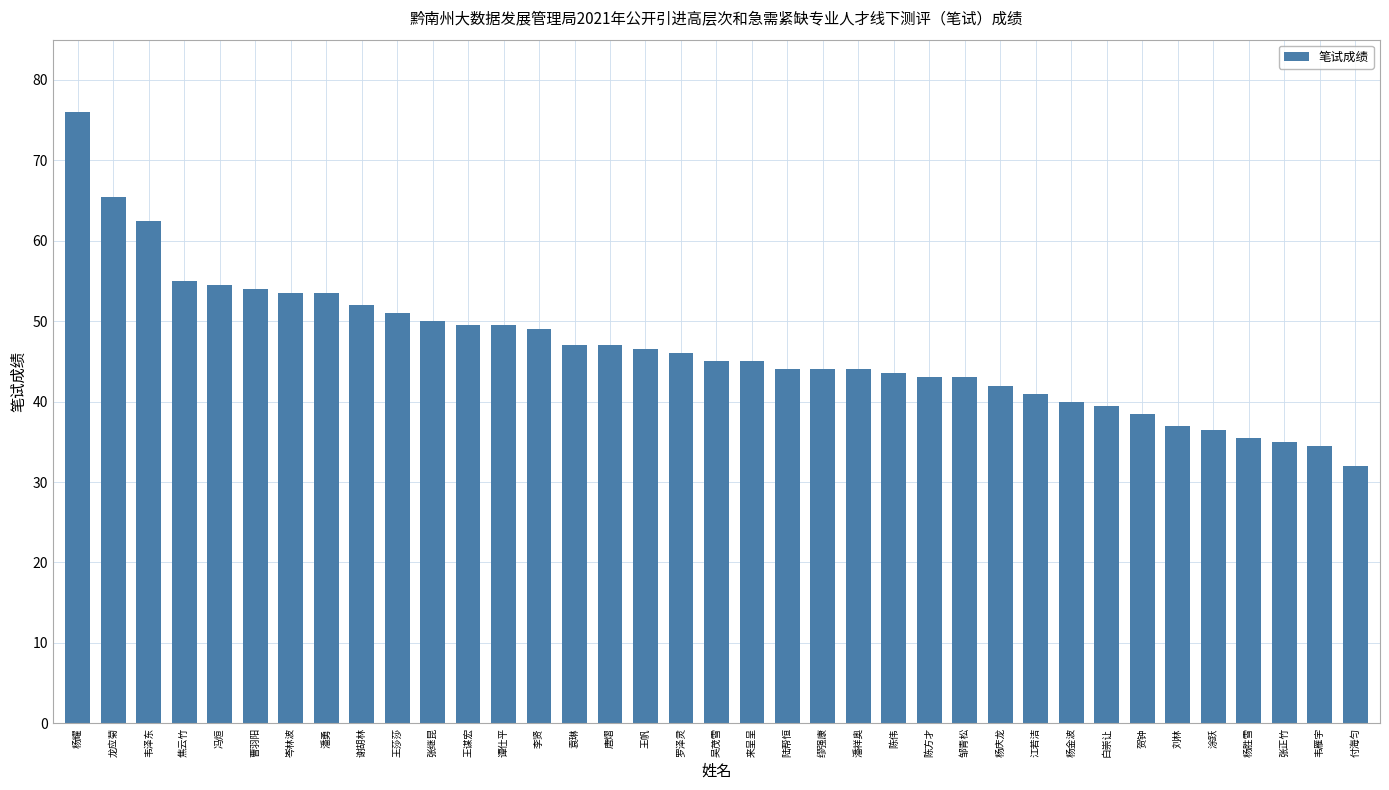

The chart shows a value of 93.2 at 谢胡林. True or false?

False